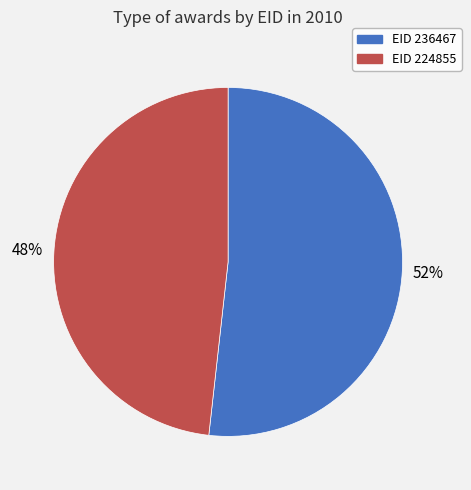

To the nearest percent, what is the average slice percentage?

50%